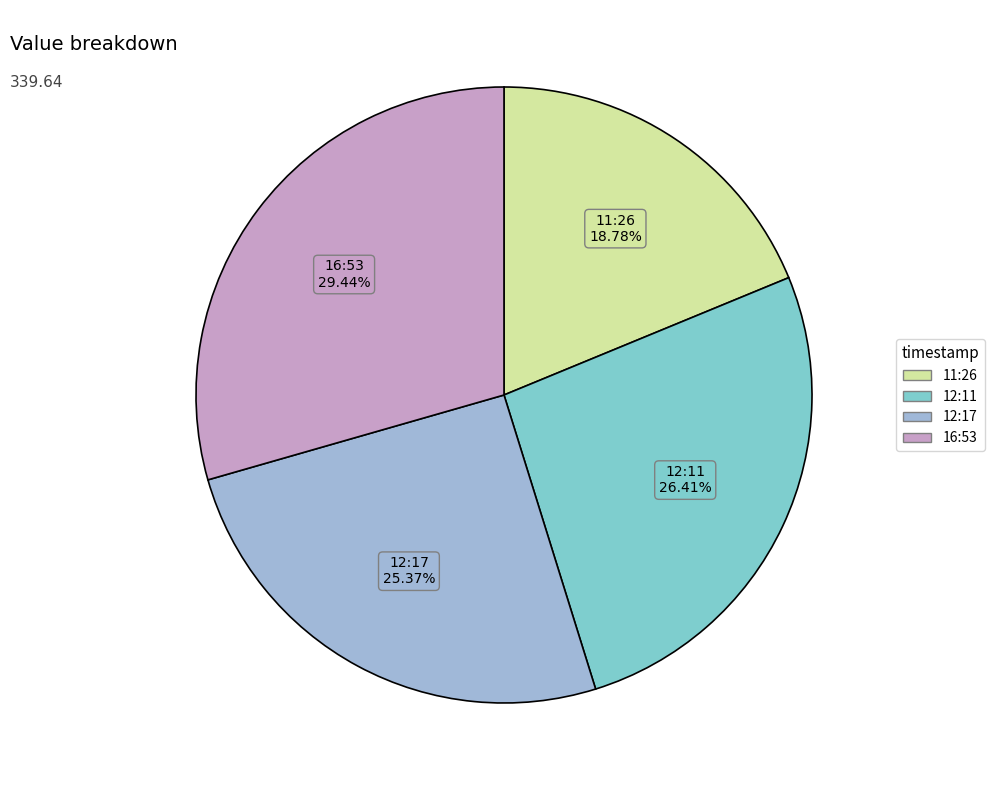

Does any single category account for the majority?

No